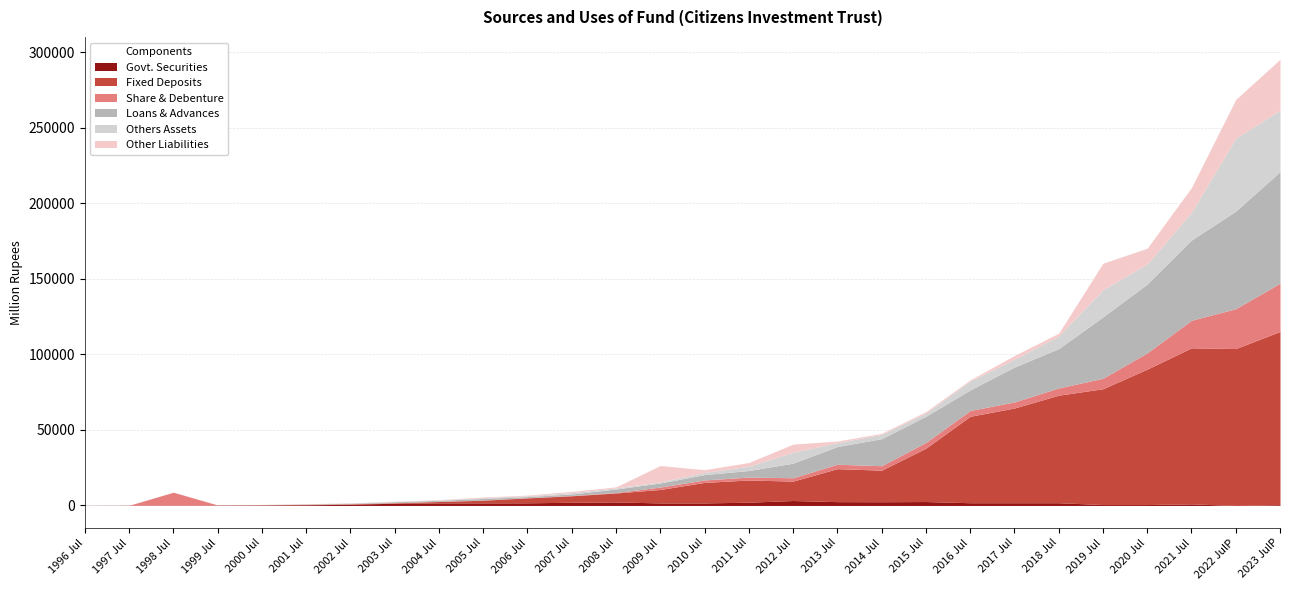

Reading left to right, transcribe all the data shown in this chart.

Govt. Securities: 1996 Jul=48.1	1997 Jul=108.0	1998 Jul=130.6	1999 Jul=168.0	2000 Jul=234.1	2001 Jul=456.9	2002 Jul=766.2	2003 Jul=1496.1	2004 Jul=1706.2	2005 Jul=1705.1	2006 Jul=1759.0	2007 Jul=2107.1	2008 Jul=2333.7	2009 Jul=1683.8	2010 Jul=1683.8	2011 Jul=2163.8	2012 Jul=3274.5	2013 Jul=2524.5	2014 Jul=2470.4	2015 Jul=2592.0	2016 Jul=1809.3	2017 Jul=1809.3	2018 Jul=1809.3	2019 Jul=600.0	2020 Jul=600.0	2021 Jul=1050.0	2022 JulP=0.0	2023 JulP=500.0
Fixed Deposits: 1996 Jul=5.0	1997 Jul=7.0	1998 Jul=35.0	1999 Jul=123.9	2000 Jul=233.5	2001 Jul=272.6	2002 Jul=304.0	2003 Jul=228.2	2004 Jul=899.9	2005 Jul=1763.0	2006 Jul=3237.5	2007 Jul=4300.0	2008 Jul=5931.7	2009 Jul=8903.1	2010 Jul=13597.0	2011 Jul=14691.5	2012 Jul=12857.0	2013 Jul=21838.5	2014 Jul=20895.0	2015 Jul=35340.0	2016 Jul=57243.0	2017 Jul=62720.0	2018 Jul=71205.5	2019 Jul=76697.8	2020 Jul=89695.7	2021 Jul=103320.4	2022 JulP=103907.0	2023 JulP=114727.7
Share & Debenture: 1996 Jul=3.0	1997 Jul=7.8	1998 Jul=8602.0	1999 Jul=10.2	2000 Jul=14.9	2001 Jul=44.8	2002 Jul=60.9	2003 Jul=138.3	2004 Jul=170.5	2005 Jul=148.3	2006 Jul=144.5	2007 Jul=198.5	2008 Jul=262.8	2009 Jul=1608.0	2010 Jul=1624.0	2011 Jul=1931.3	2012 Jul=2216.3	2013 Jul=2930.4	2014 Jul=2948.7	2015 Jul=3791.4	2016 Jul=3823.5	2017 Jul=4035.4	2018 Jul=4802.3	2019 Jul=6931.8	2020 Jul=10784.9	2021 Jul=18286.5	2022 JulP=26379.7	2023 JulP=31975.9
Loans & Advances: 1996 Jul=2.5	1997 Jul=0.0	1998 Jul=0.0	1999 Jul=3.7	2000 Jul=116.5	2001 Jul=167.1	2002 Jul=316.4	2003 Jul=573.0	2004 Jul=625.9	2005 Jul=1033.5	2006 Jul=757.3	2007 Jul=997.1	2008 Jul=2388.5	2009 Jul=2686.8	2010 Jul=3541.0	2011 Jul=4363.8	2012 Jul=9657.1	2013 Jul=11741.1	2014 Jul=17905.1	2015 Jul=17373.7	2016 Jul=13608.3	2017 Jul=23108.9	2018 Jul=26040.0	2019 Jul=40650.3	2020 Jul=45565.0	2021 Jul=53118.6	2022 JulP=64636.8	2023 JulP=73830.6
Others Assets: 1996 Jul=10.1	1997 Jul=11.1	1998 Jul=12.2	1999 Jul=23.0	2000 Jul=31.8	2001 Jul=99.1	2002 Jul=145.3	2003 Jul=172.6	2004 Jul=243.7	2005 Jul=491.5	2006 Jul=493.4	2007 Jul=895.1	2008 Jul=725.1	2009 Jul=720.8	2010 Jul=1402.0	2011 Jul=2855.1	2012 Jul=7263.6	2013 Jul=2534.0	2014 Jul=2839.8	2015 Jul=2082.7	2016 Jul=5929.3	2017 Jul=5144.5	2018 Jul=8379.2	2019 Jul=17995.5	2020 Jul=13276.7	2021 Jul=18384.4	2022 JulP=48289.6	2023 JulP=40705.3
Other Liabilities: 1996 Jul=14.2	1997 Jul=20.0	1998 Jul=10.2	1999 Jul=35.7	2000 Jul=51.9	2001 Jul=96.2	2002 Jul=135.7	2003 Jul=223.8	2004 Jul=200.3	2005 Jul=478.5	2006 Jul=432.5	2007 Jul=831.9	2008 Jul=661.2	2009 Jul=10843.8	2010 Jul=1843.8	2011 Jul=2420.7	2012 Jul=5350.9	2013 Jul=1076.7	2014 Jul=702.5	2015 Jul=972.3	2016 Jul=735.4	2017 Jul=2493.3	2018 Jul=1814.5	2019 Jul=17574.2	2020 Jul=10450.4	2021 Jul=16388.4	2022 JulP=25657.6	2023 JulP=33738.6